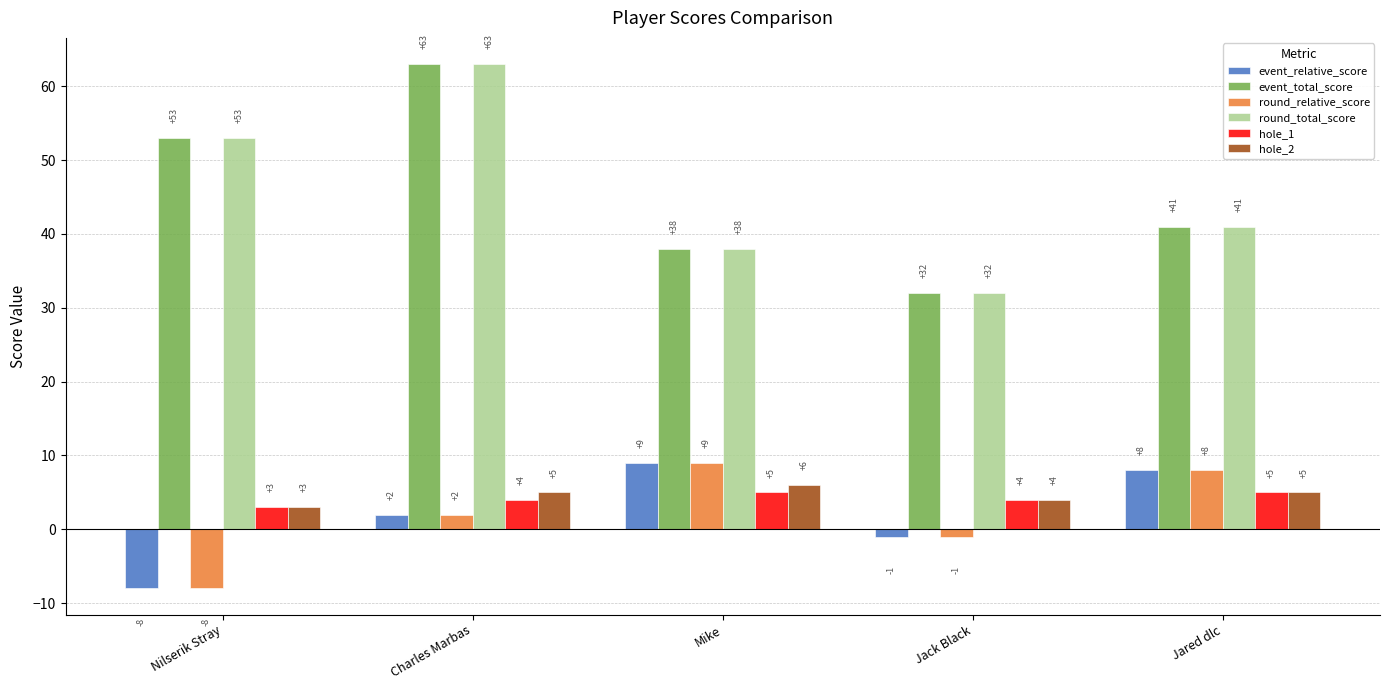

Is the value of event_relative_score at Jack Black greater than the value of event_total_score at Jack Black?

No